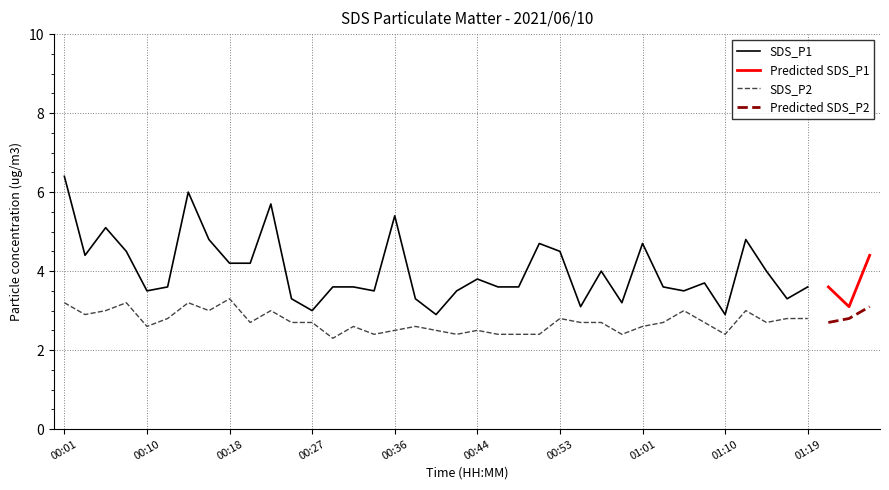

True or false: SDS_P1 and SDS_P2 cross at least once.

False